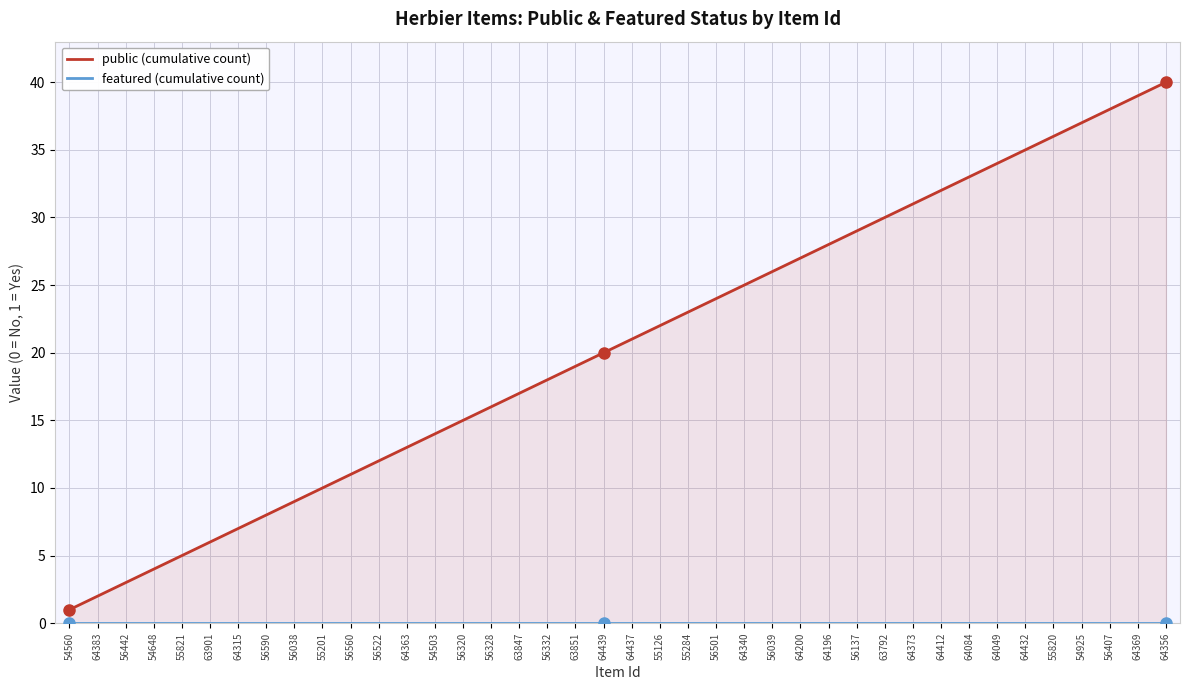

At how many categories does at least one series exceed 30?

10